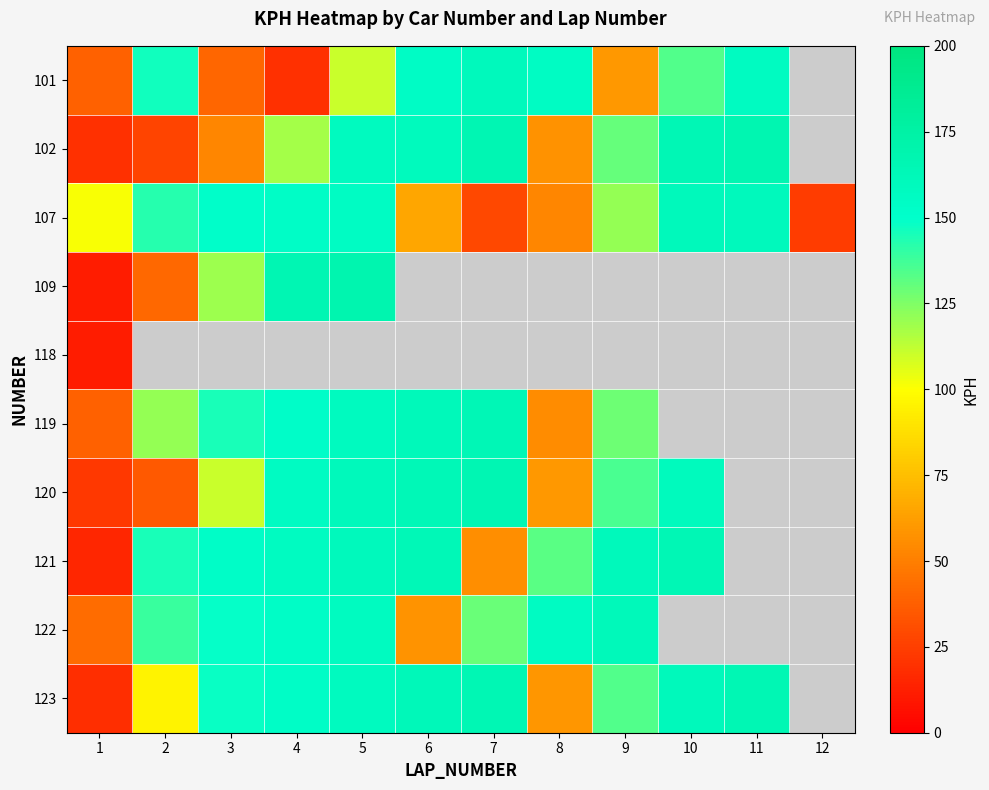

What is the difference between the maximum and minimum values in the 107 series?

136.0